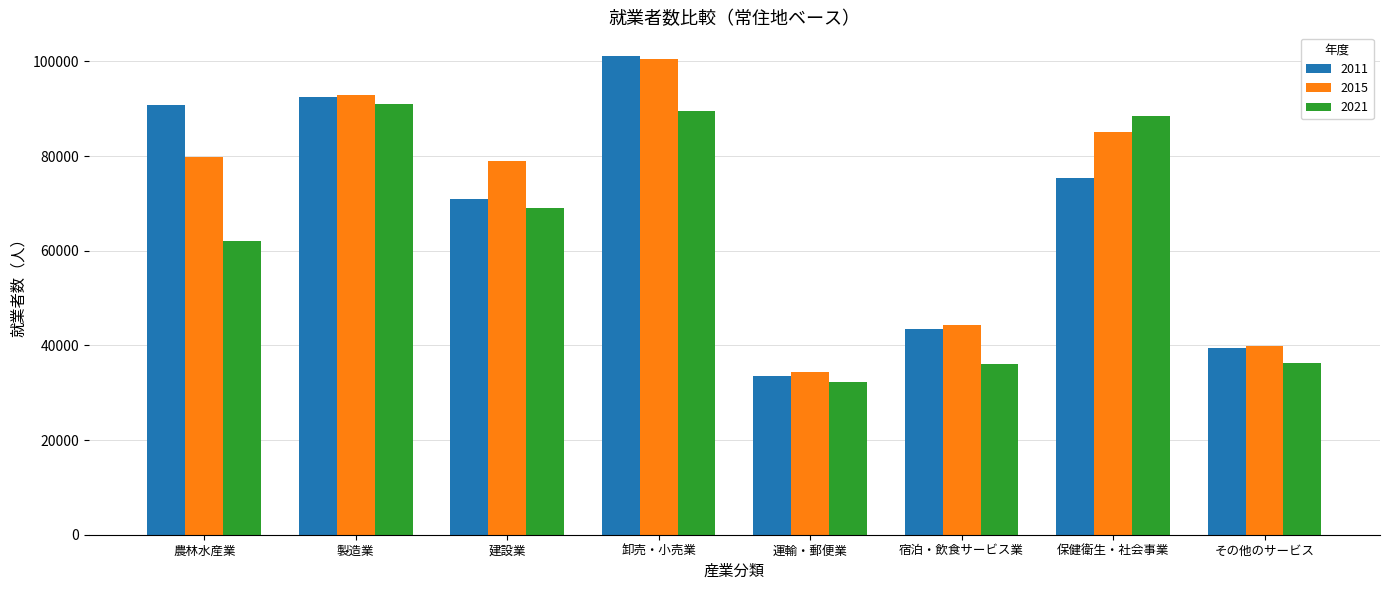

Which series has the largest range (max minus min)?

2011